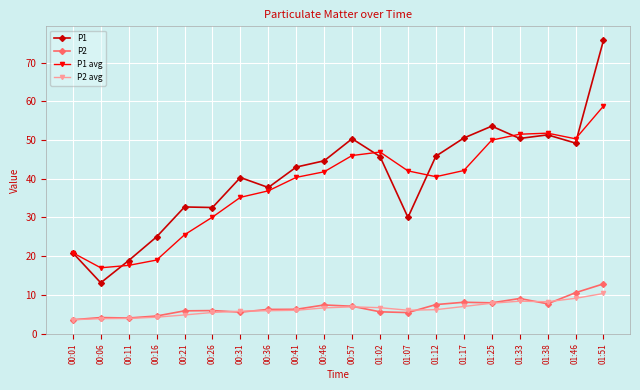

Does the chart have visible grid lines?

Yes